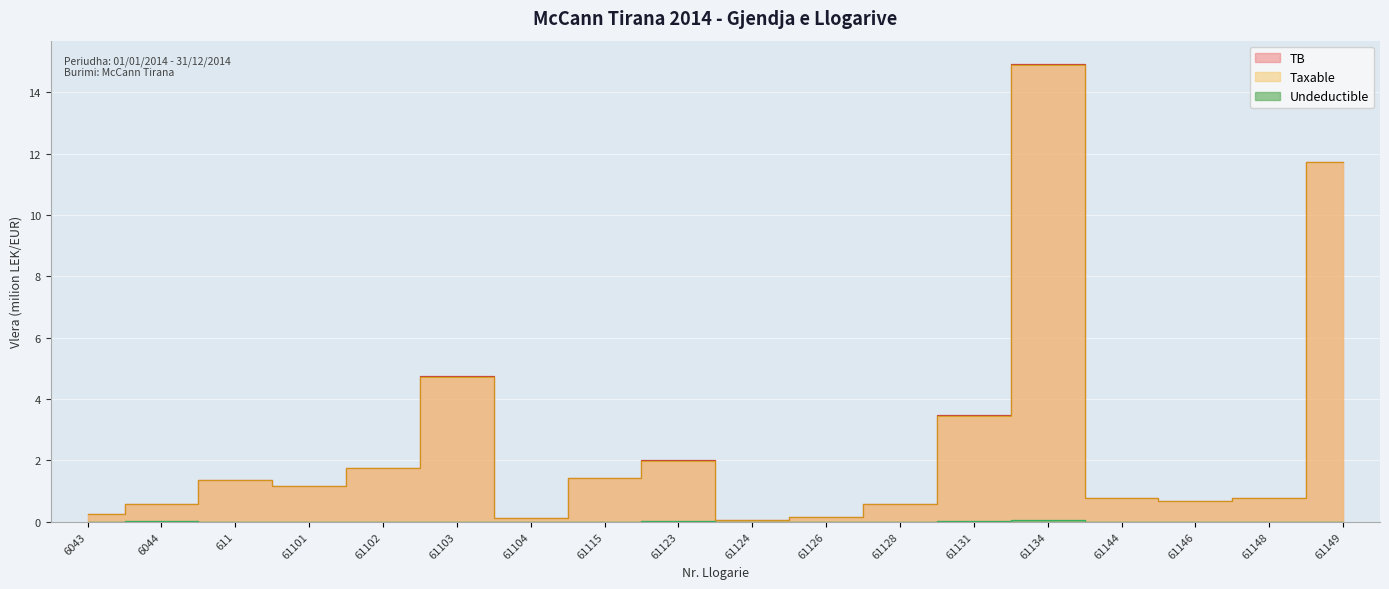

Which category has the lowest value in the TB series?

61124